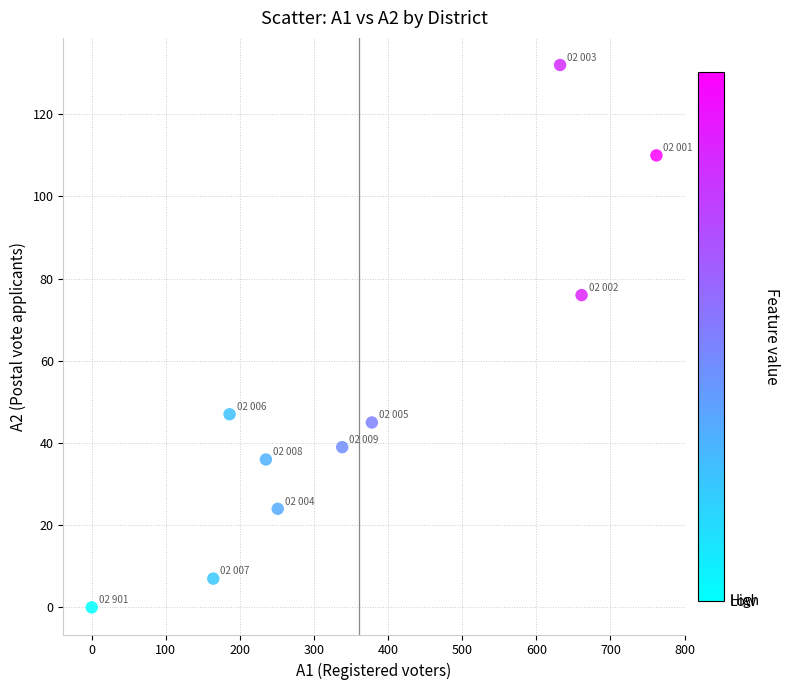

What Y value in the scatter plot is closest to 66?

76